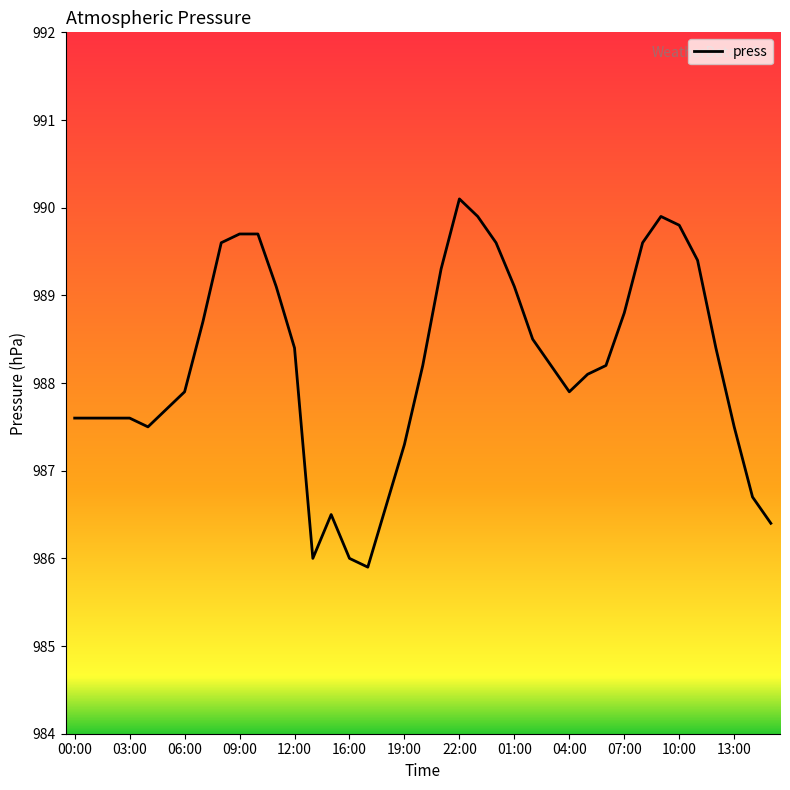

How many categories are shown in the chart?

39